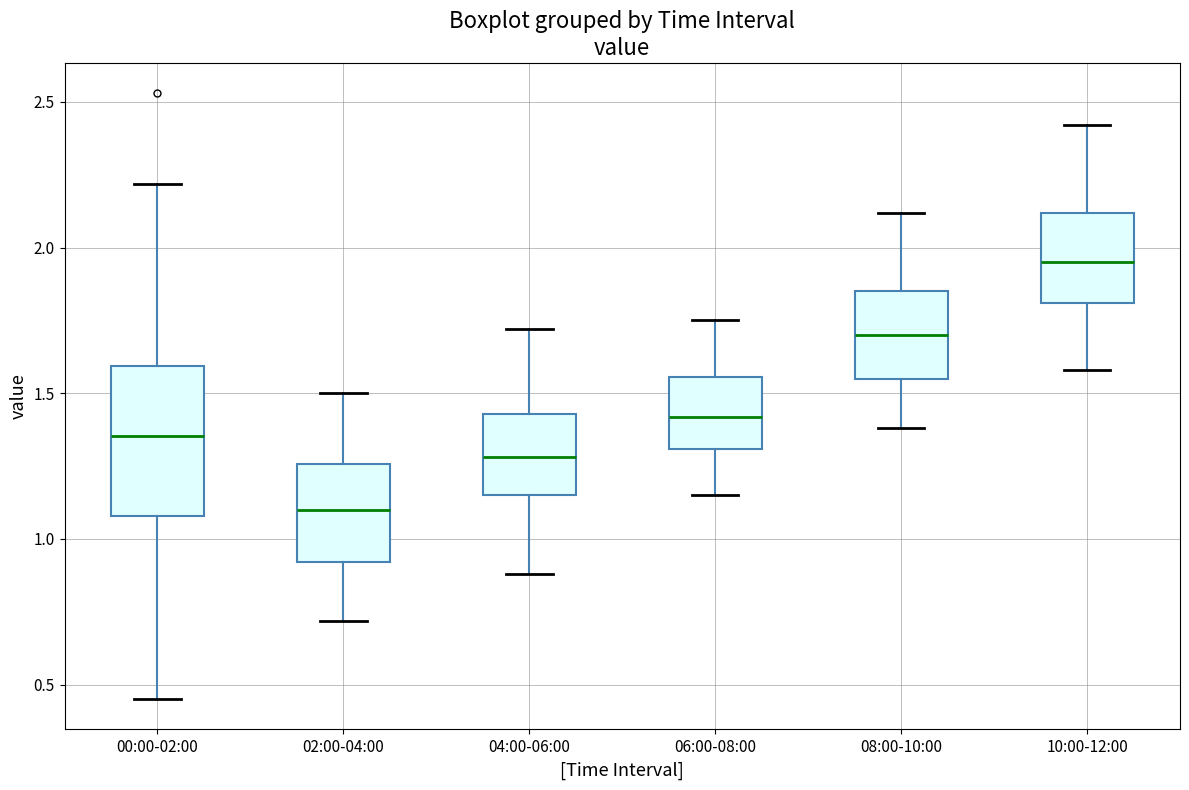

Which box's median line is the highest?

10:00-12:00